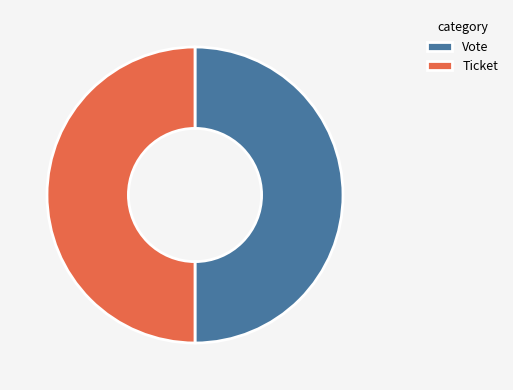

Approximately how many times larger is the value at Vote compared to Ticket?

1.0